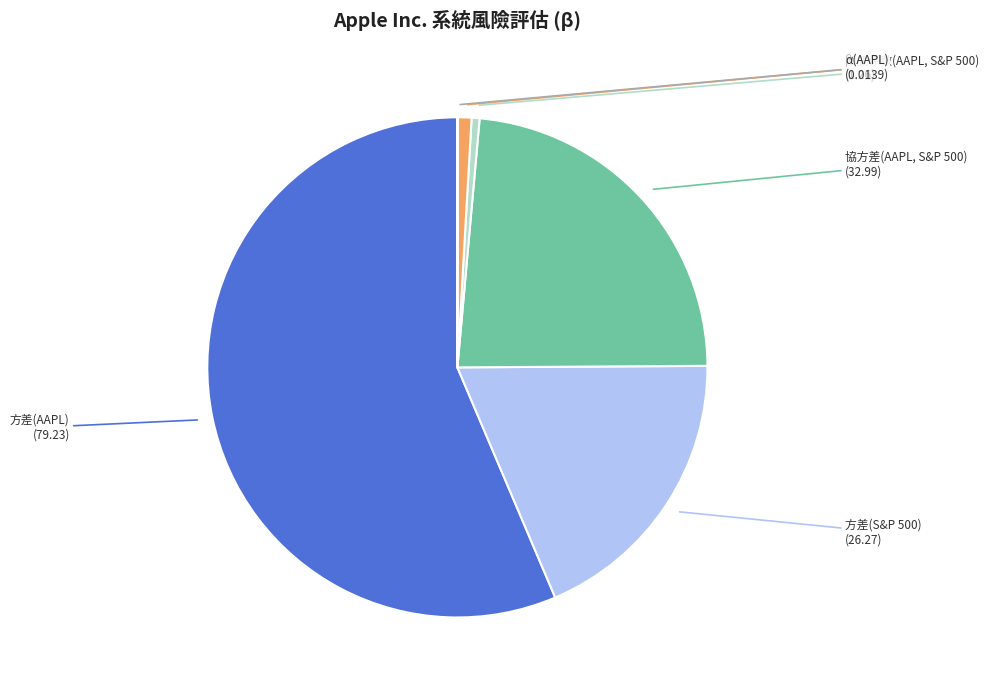

Does any single category account for the majority?

Yes